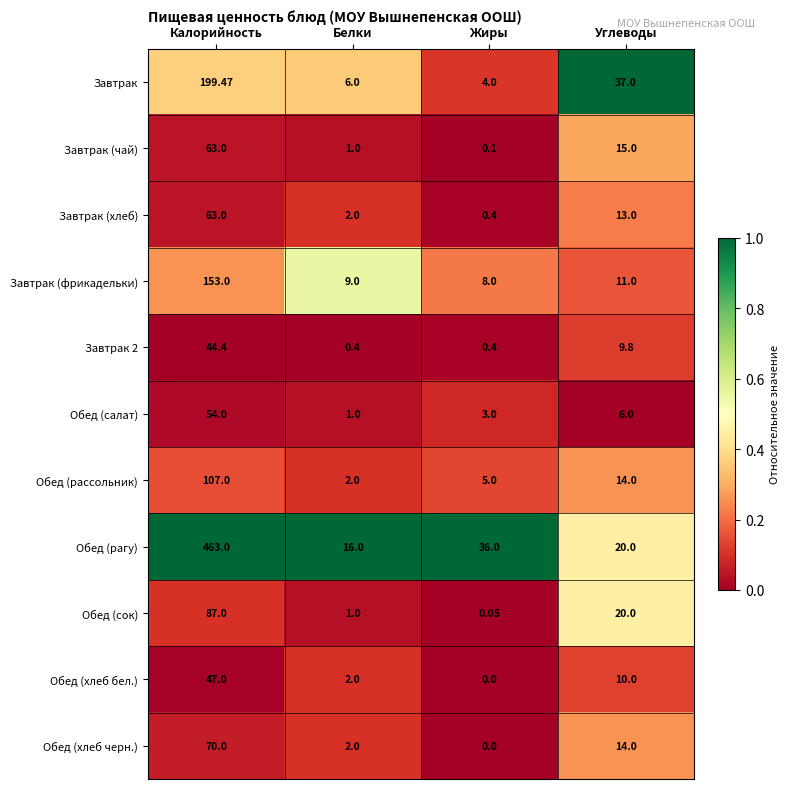

Between Калорийность and Углеводы, which series saw the biggest shift?

Обед (рагу)